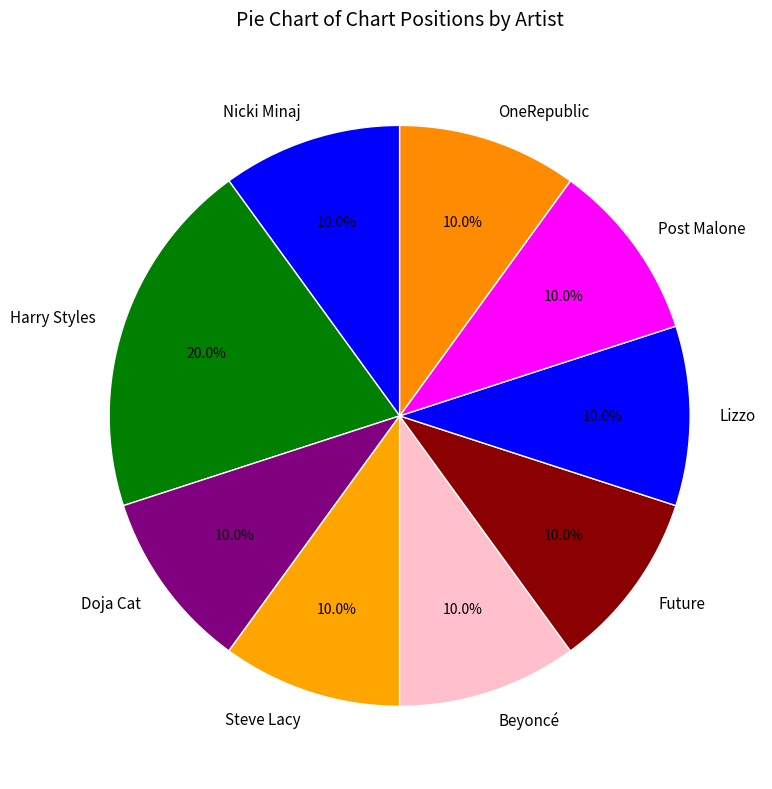

What is the ratio of the value at Steve Lacy to the value at Nicki Minaj?

1.0